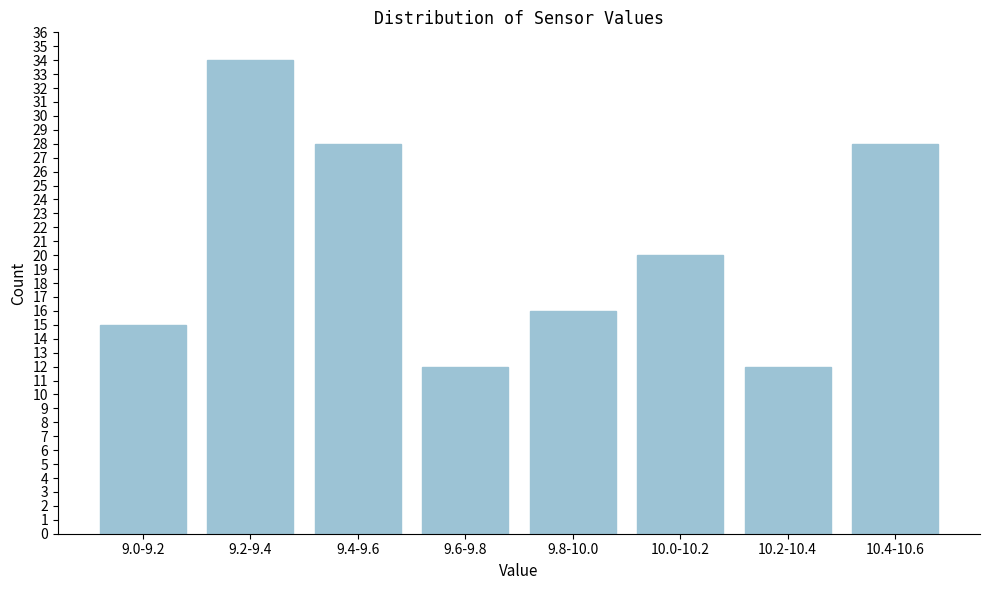

Reading left to right, transcribe all the data shown in this chart.

15	34	28	12	16	20	12	28